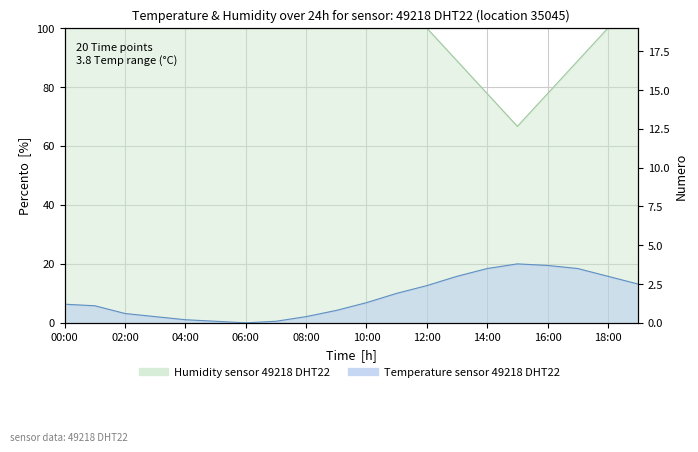

What is the greatest value displayed?

100.0